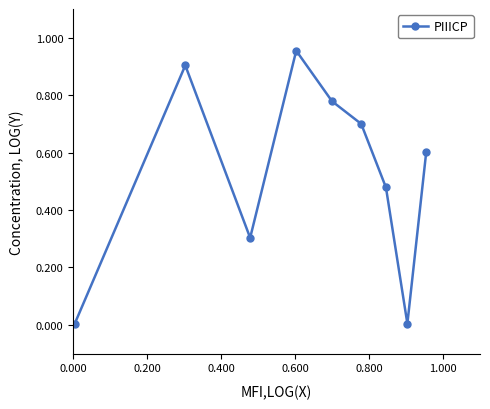

How many interior local valleys (lower than both neighbors) does the data have?

2